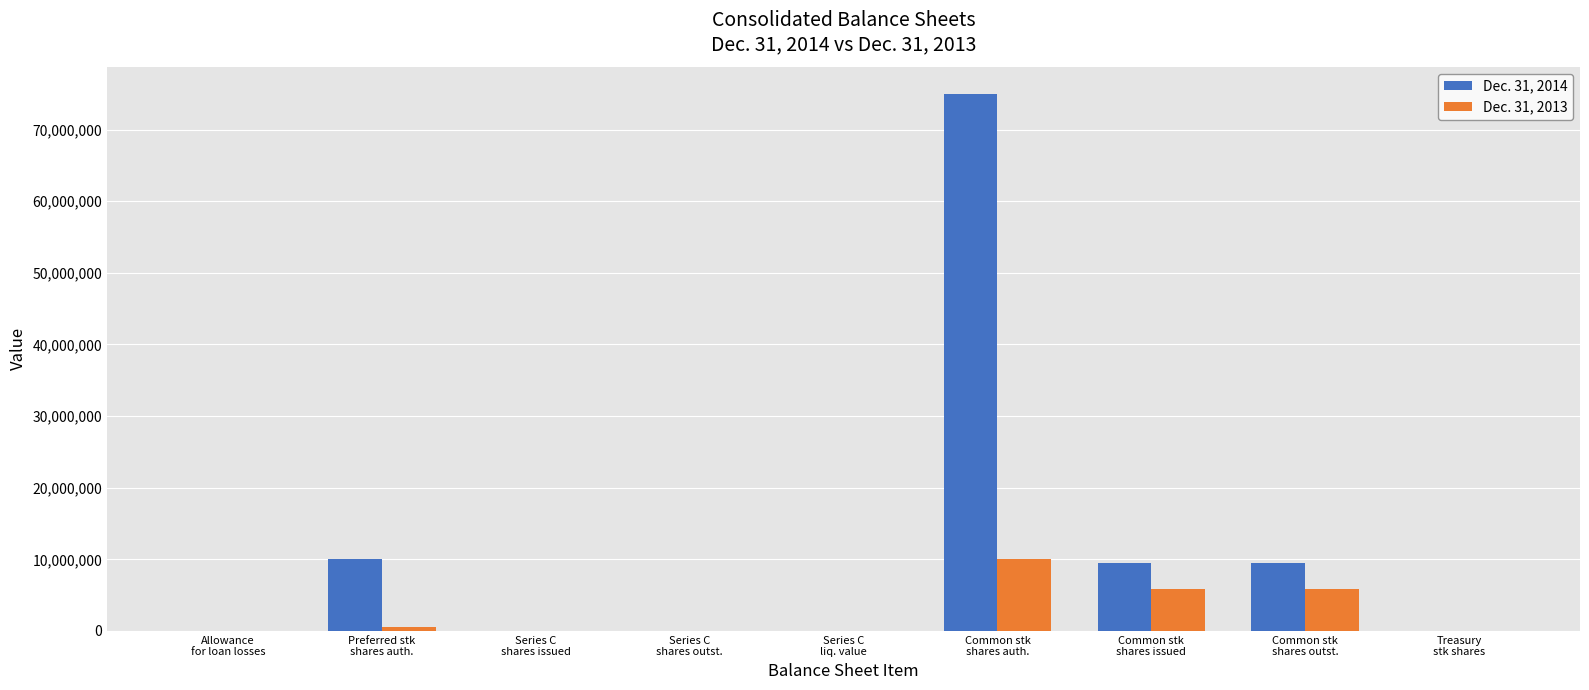

What is the difference between the Dec. 31, 2013 values at Series C
liq. value and Treasury
stk shares?

9000